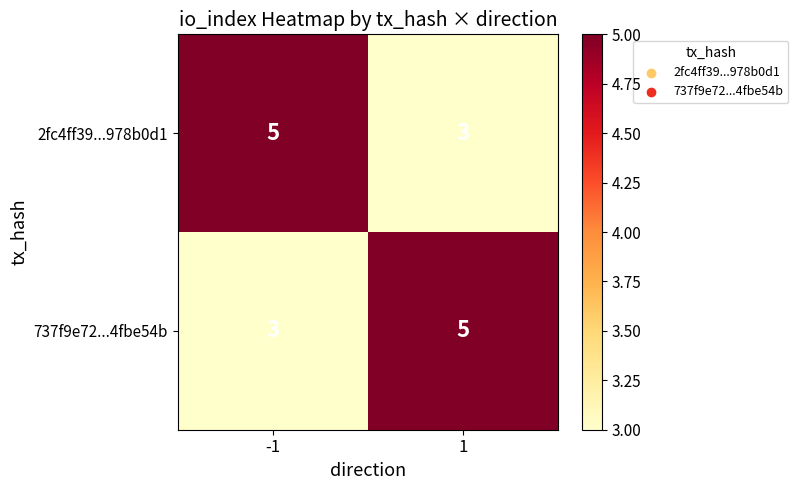

What is the average value of the 737f9e72...4fbe54b series?

4